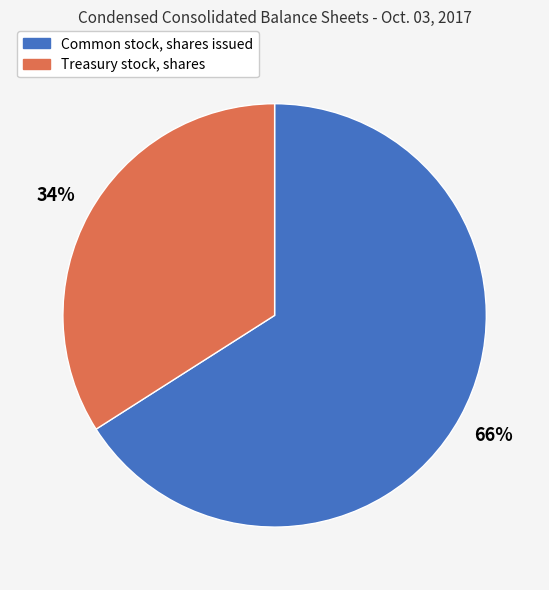

Which has a higher value, Treasury stock, shares or Common stock, shares issued?

Common stock, shares issued